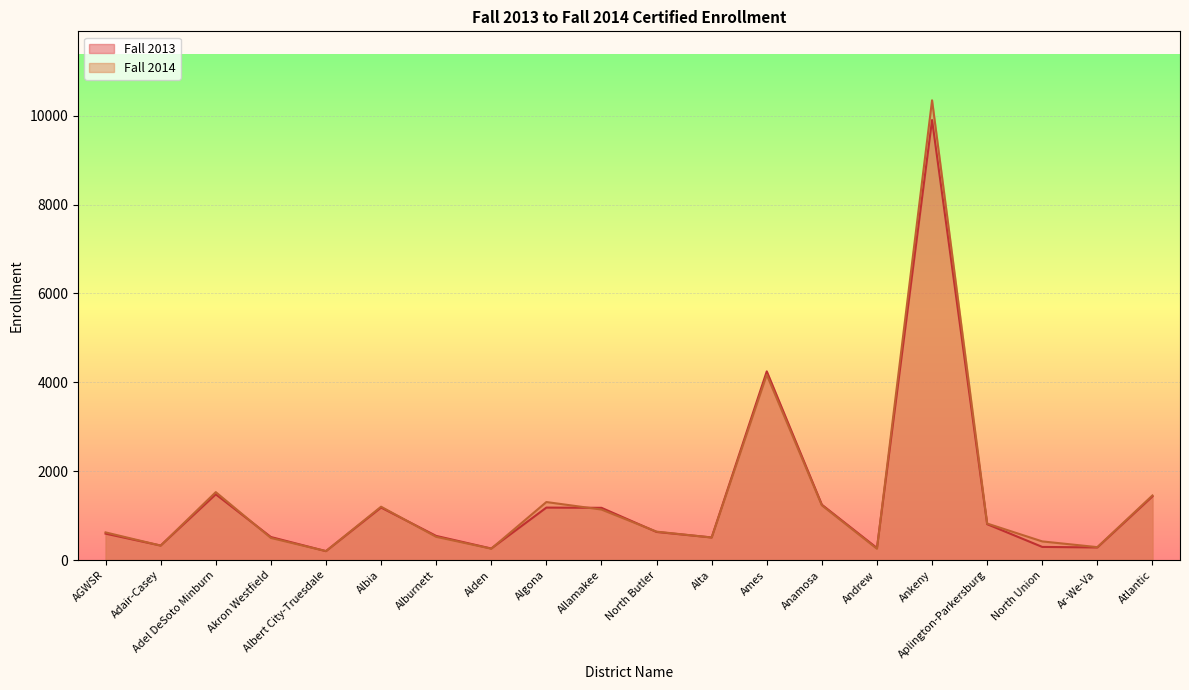

What is the difference between the second highest and second lowest values in the Fall 2013 series?

3986